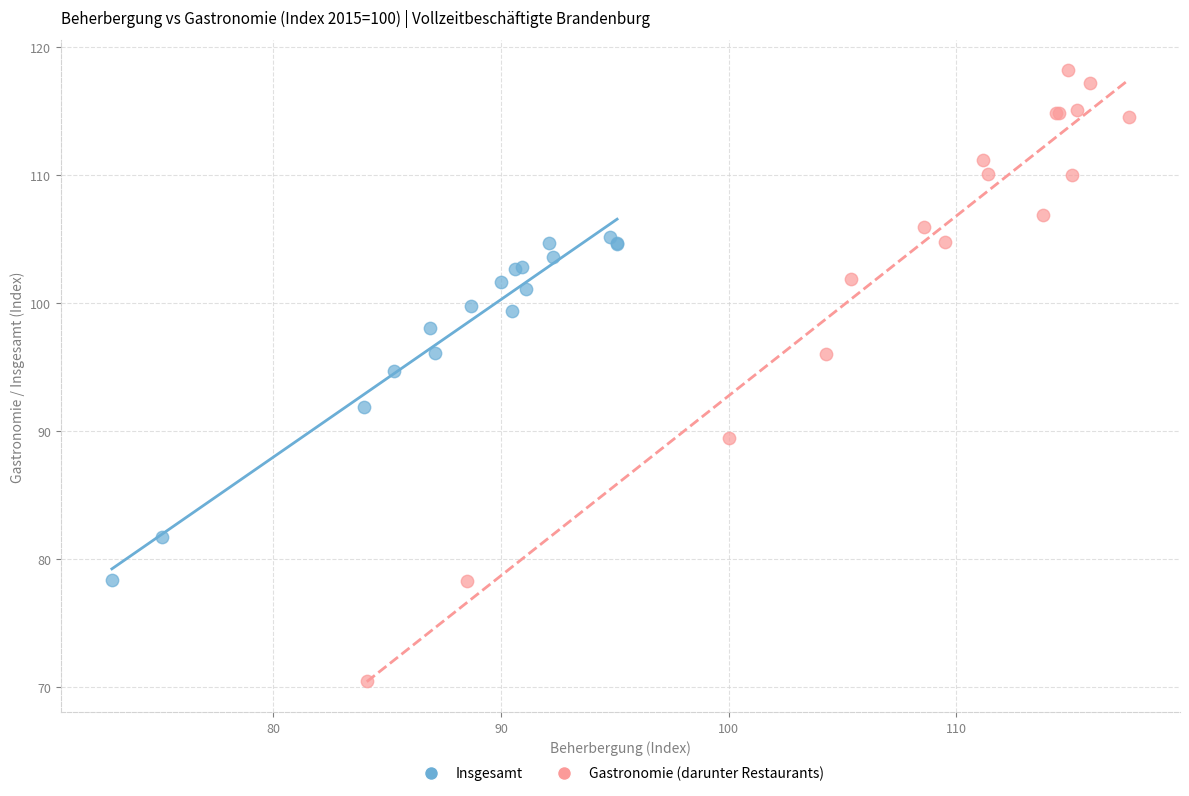

Which series reaches the maximum Y coordinate?

Gastronomie (darunter Restaurants)